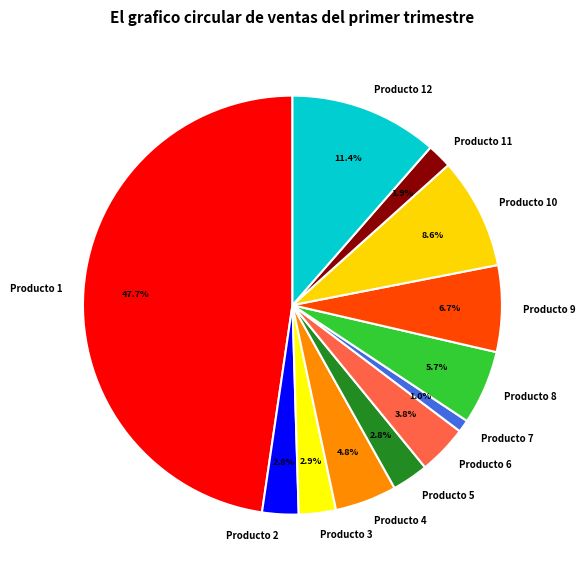

Is the sum of Producto 1 and Producto 6 greater than half?

Yes